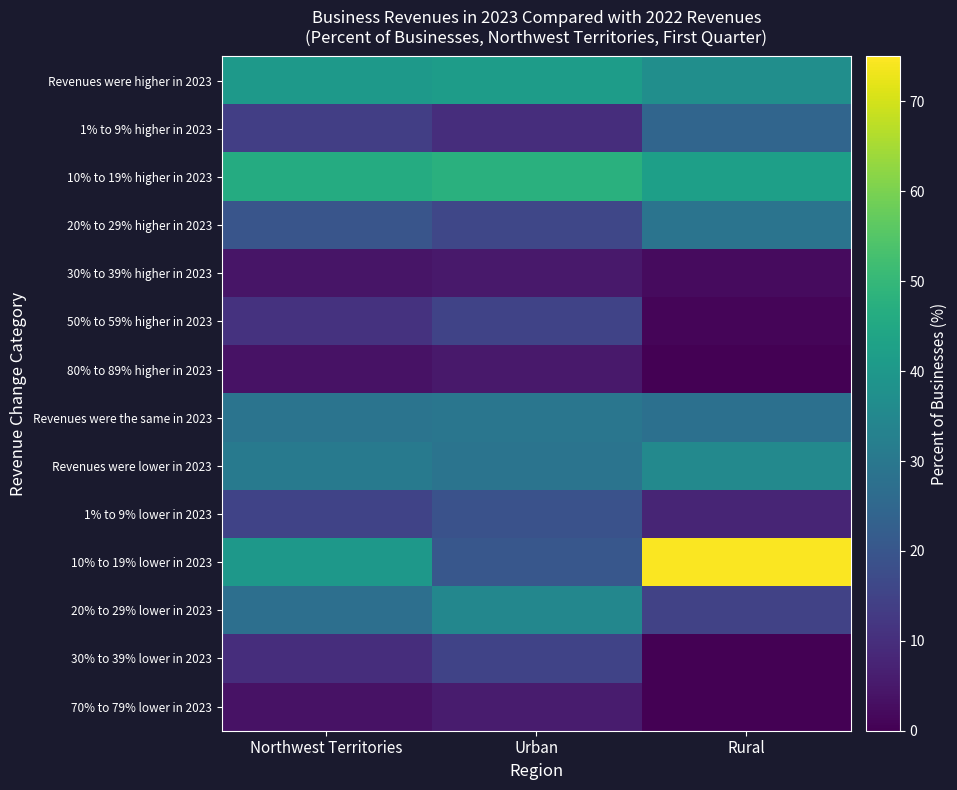

Which series has the widest spread of values?

10% to 19% lower in 2023